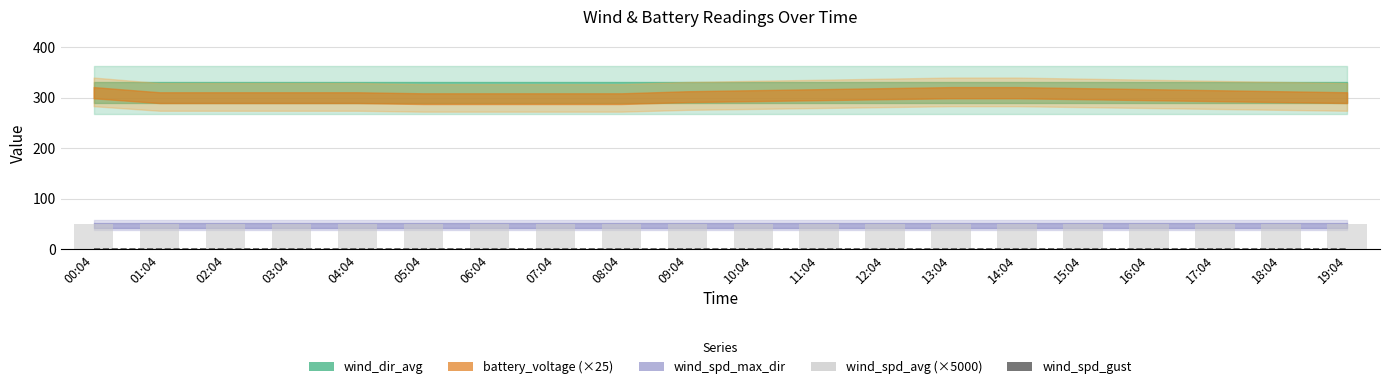

At how many categories does at least one series exceed 39?

20